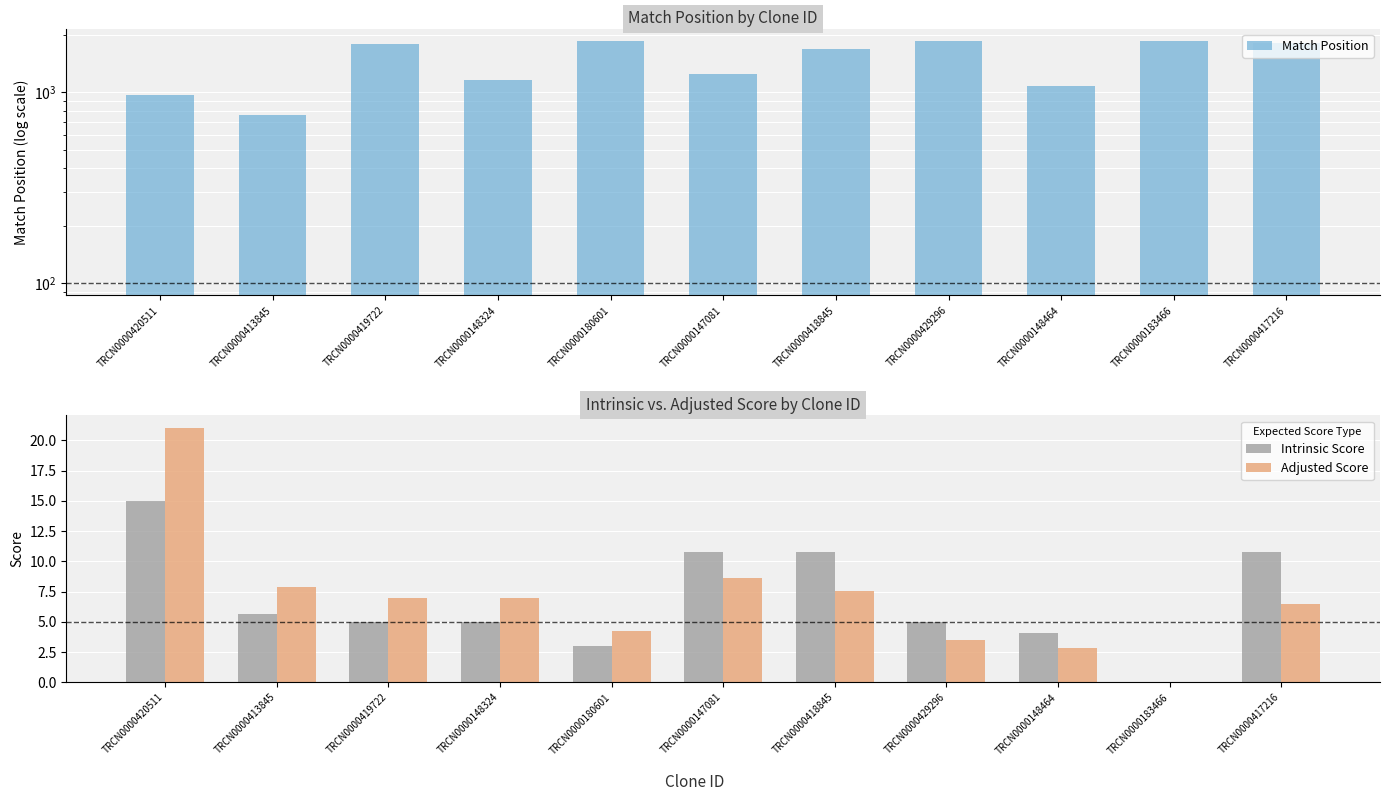

What is the average value of the Adjusted Score series?

6.9